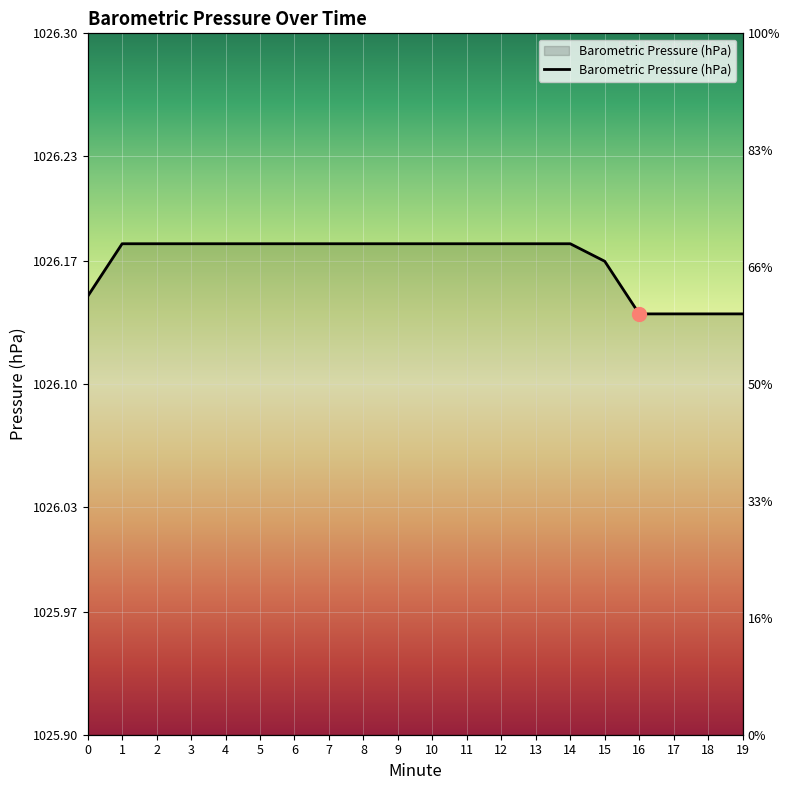

How many values are between 1026 and 1027?

20